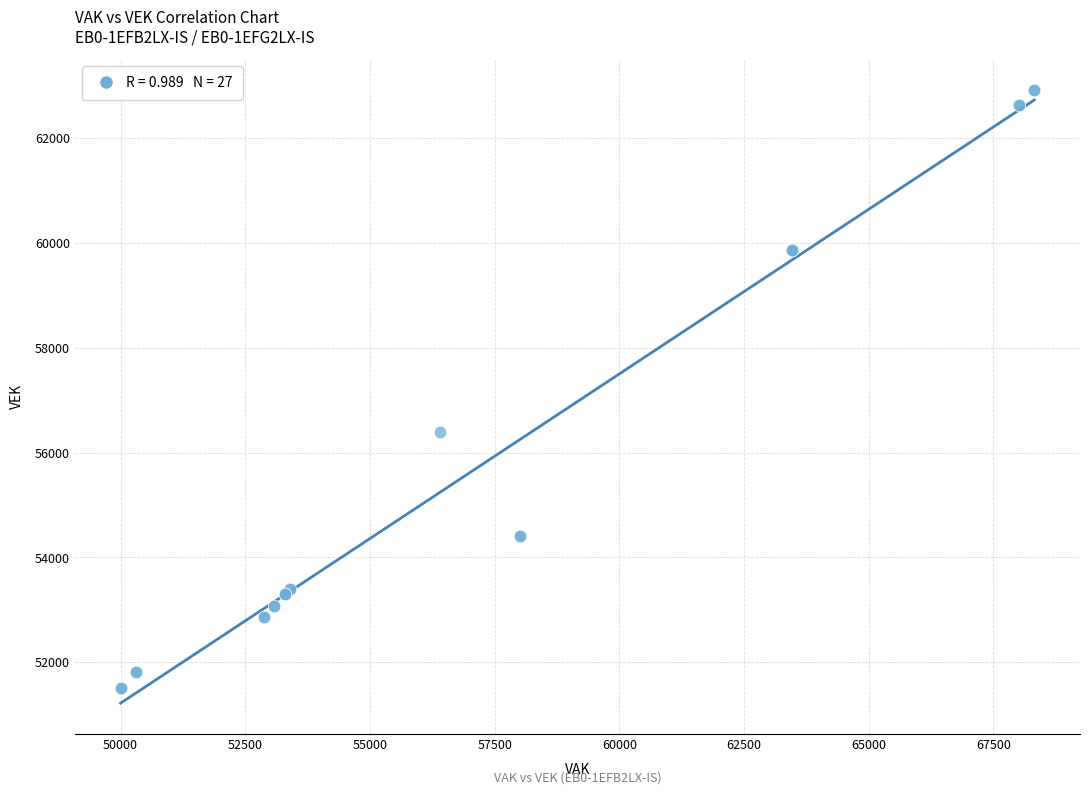

What Y value in the scatter plot is closest to 57211?

56401